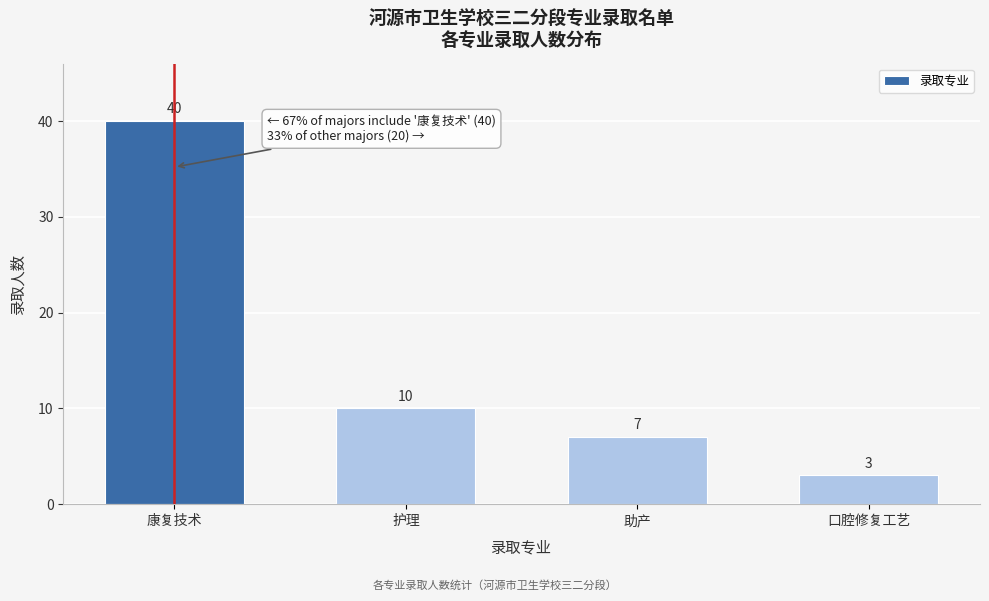

Reading left to right, transcribe all the data shown in this chart.

40	10	7	3